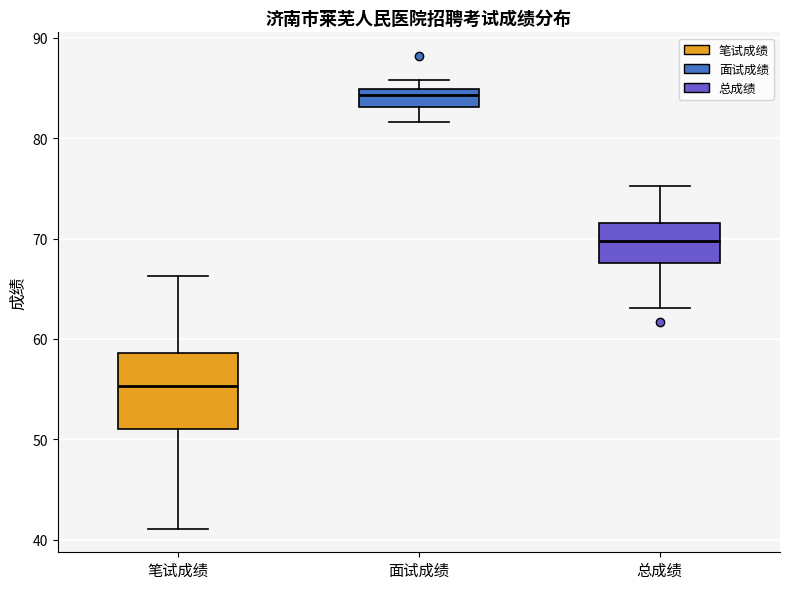

Reading left to right, transcribe this box plot: for each box, give where its median line is, the range the box spans, and where its two whiskers end, as read against the y-axis. The values are not printed on the chart, so give them approximately, as read against the axis.

笔试成绩: median 55, box 51 to 59, whiskers 41 to 66
面试成绩: median 84, box 83 to 85, whiskers 82 to 86
总成绩: median 70, box 68 to 72, whiskers 63 to 75